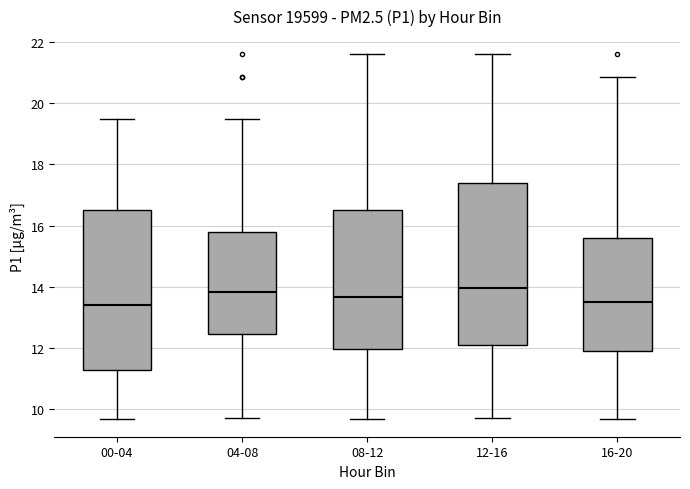

Reading left to right, read every box against the y-axis: the position of its median line, the range the box covers, and the ends of its whiskers. The values are not printed on the chart, so give them approximately, as read against the axis.

00-04: median 13.4, box 11.2 to 16.6, whiskers 9.8 to 19.6
04-08: median 13.8, box 12.4 to 15.8, whiskers 9.8 to 19.6
08-12: median 13.6, box 12.0 to 16.6, whiskers 9.8 to 21.6
12-16: median 14.0, box 12.2 to 17.4, whiskers 9.8 to 21.6
16-20: median 13.6, box 12.0 to 15.6, whiskers 9.8 to 20.8